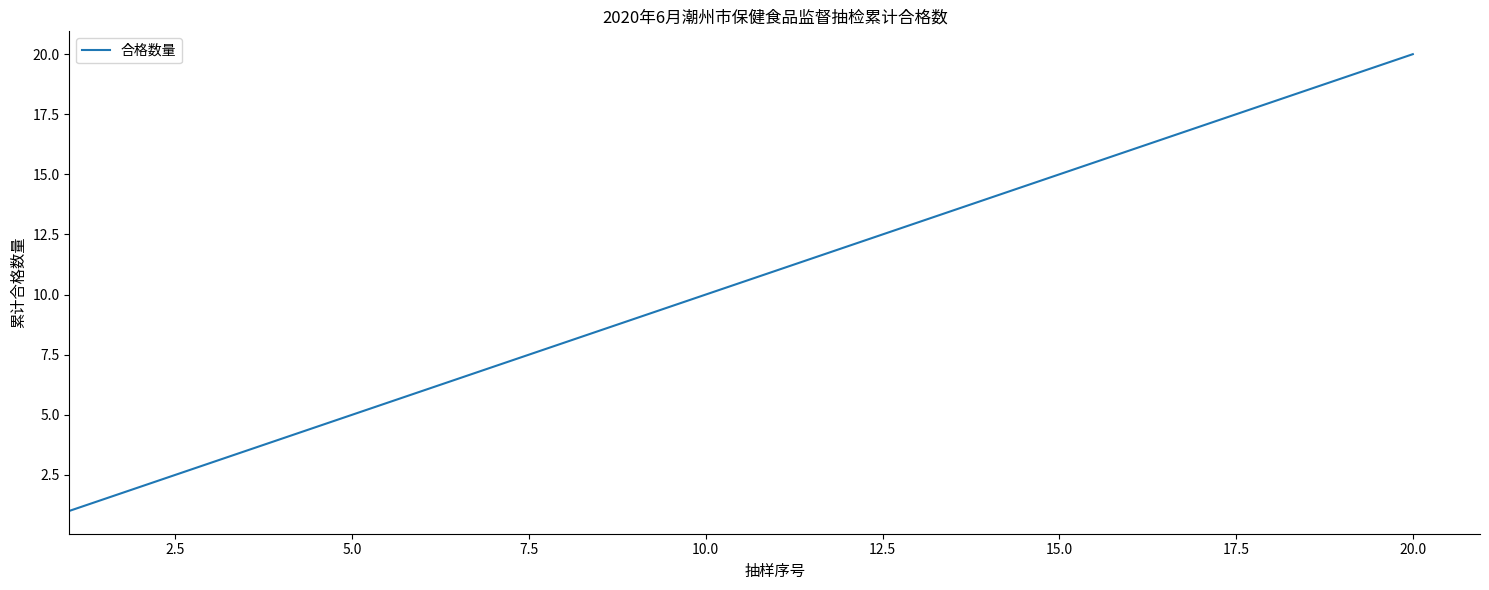

What is the maximum value shown in the chart?

20